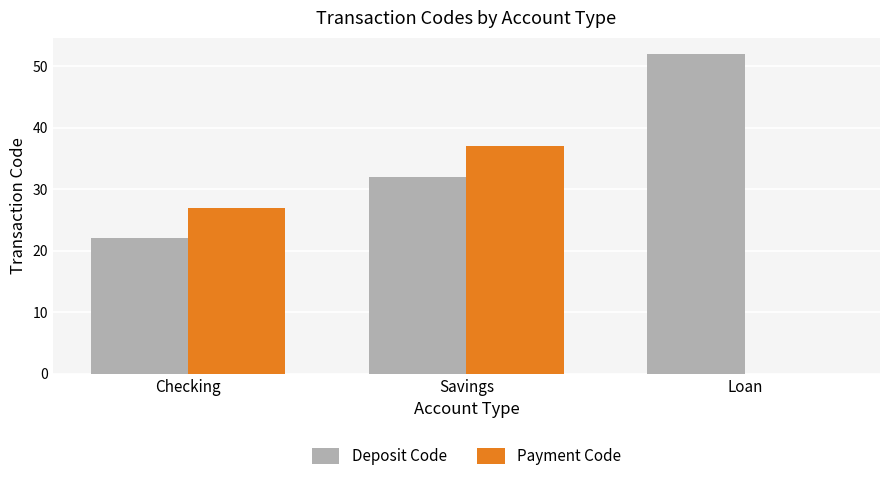

Which series changed the most between Savings and Loan?

Payment Code